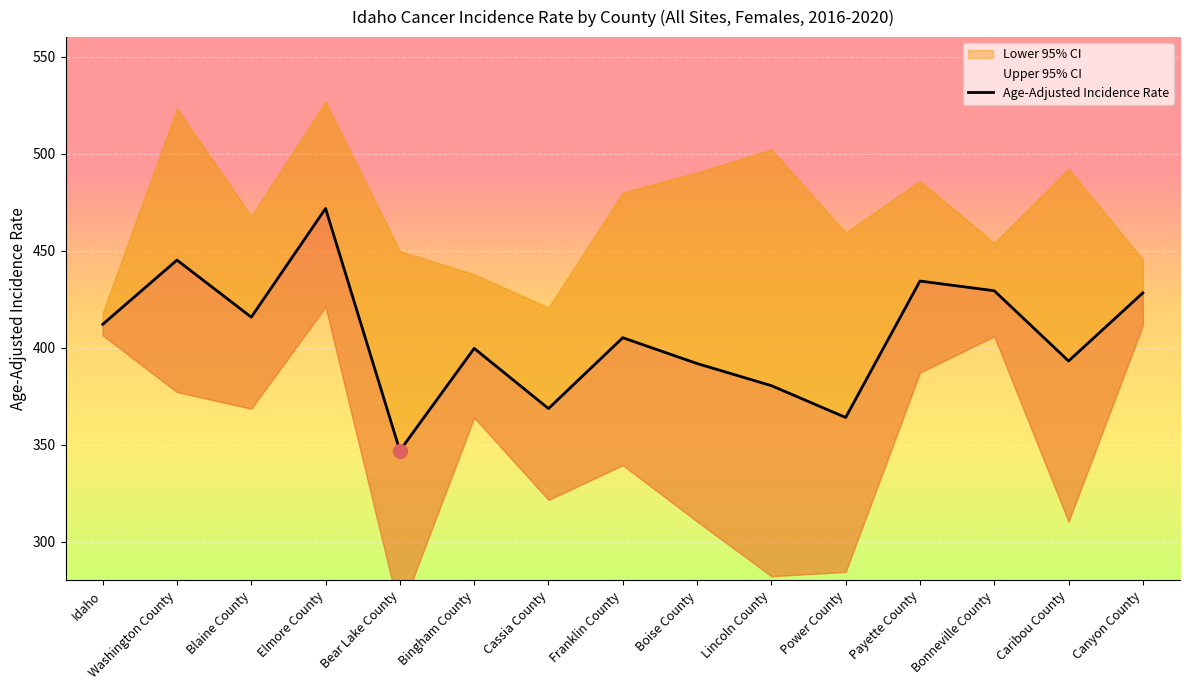

Which label corresponds to the smallest value in the chart?

Bear Lake County